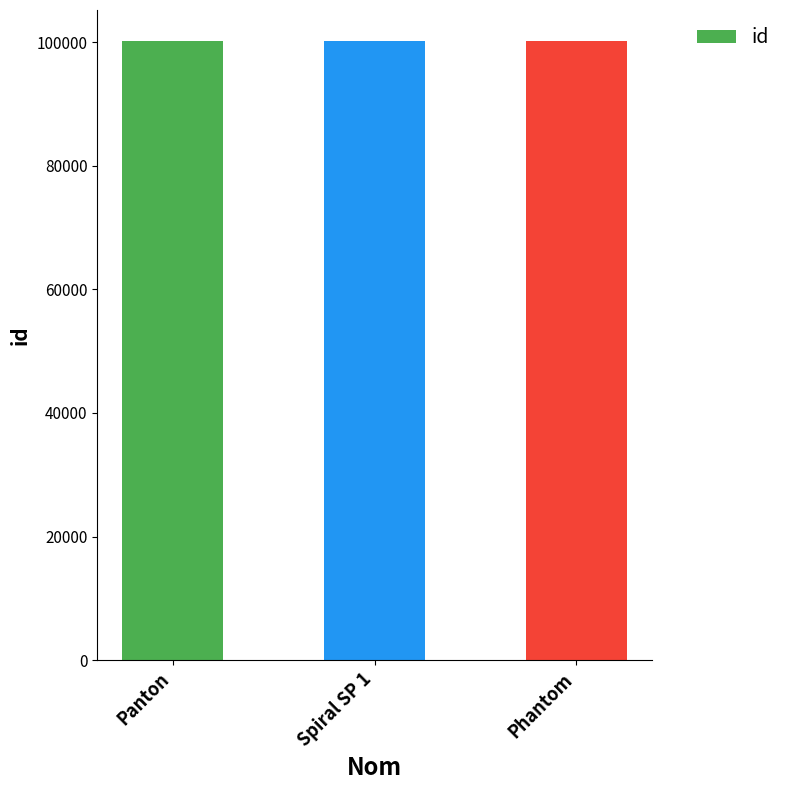

What value does the data have at Phantom?

100189